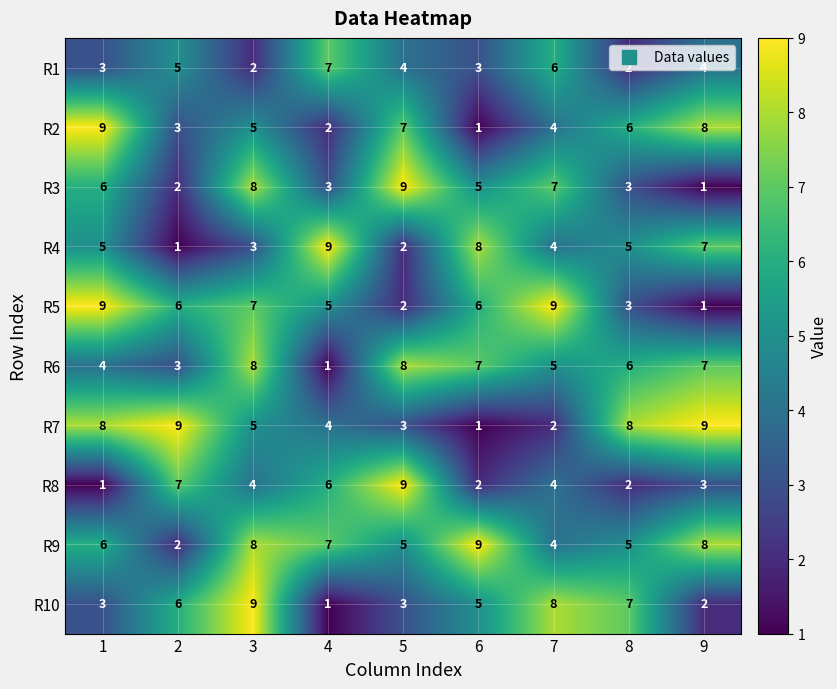

Which series changed the most between 4 and 7?

R10